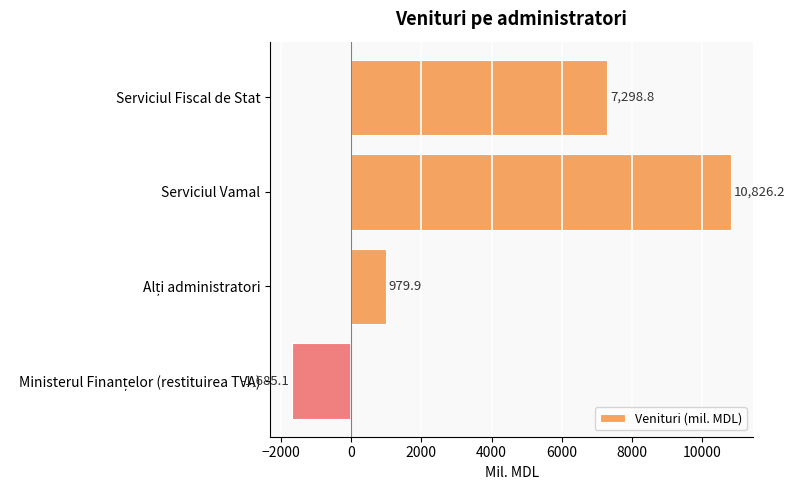

What is the difference between the second highest and minimum values?

8983.9